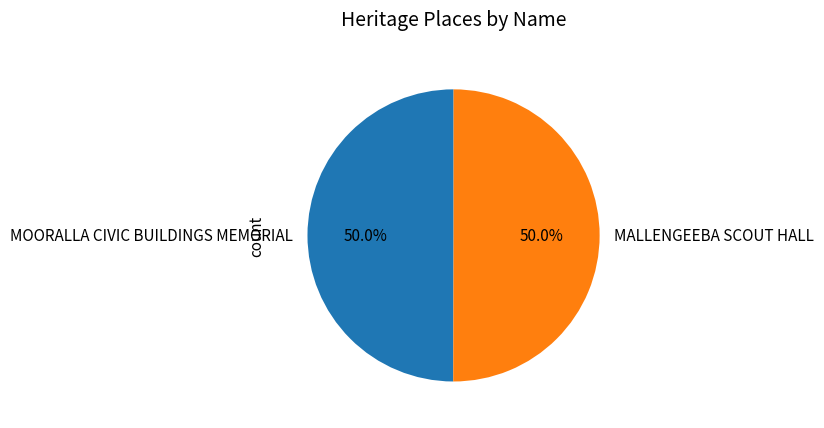

Combined, what portion of the pie is MOORALLA CIVIC BUILDINGS MEMORIAL and MALLENGEEBA SCOUT HALL?

100.0%